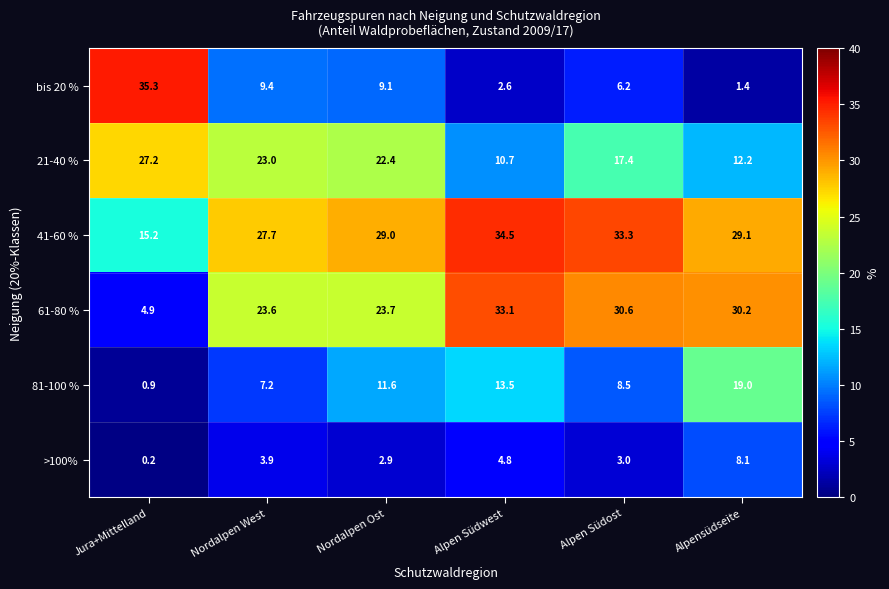

Rank the series by their maximum value, from highest to lowest.

bis 20 %, 41-60 %, 61-80 %, 21-40 %, 81-100 %, >100%